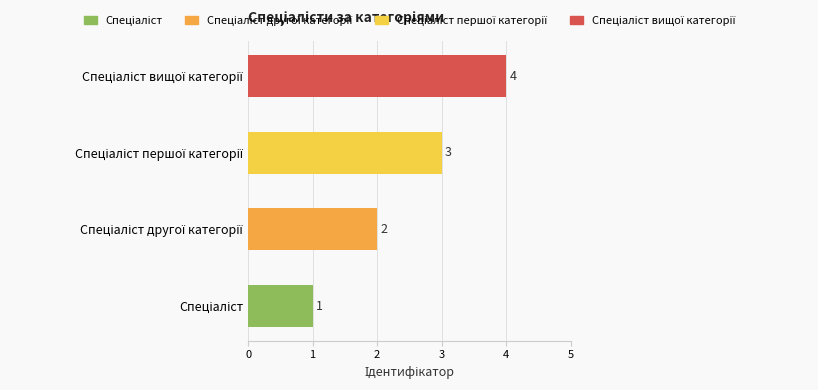

How many values are between 2 and 4?

3